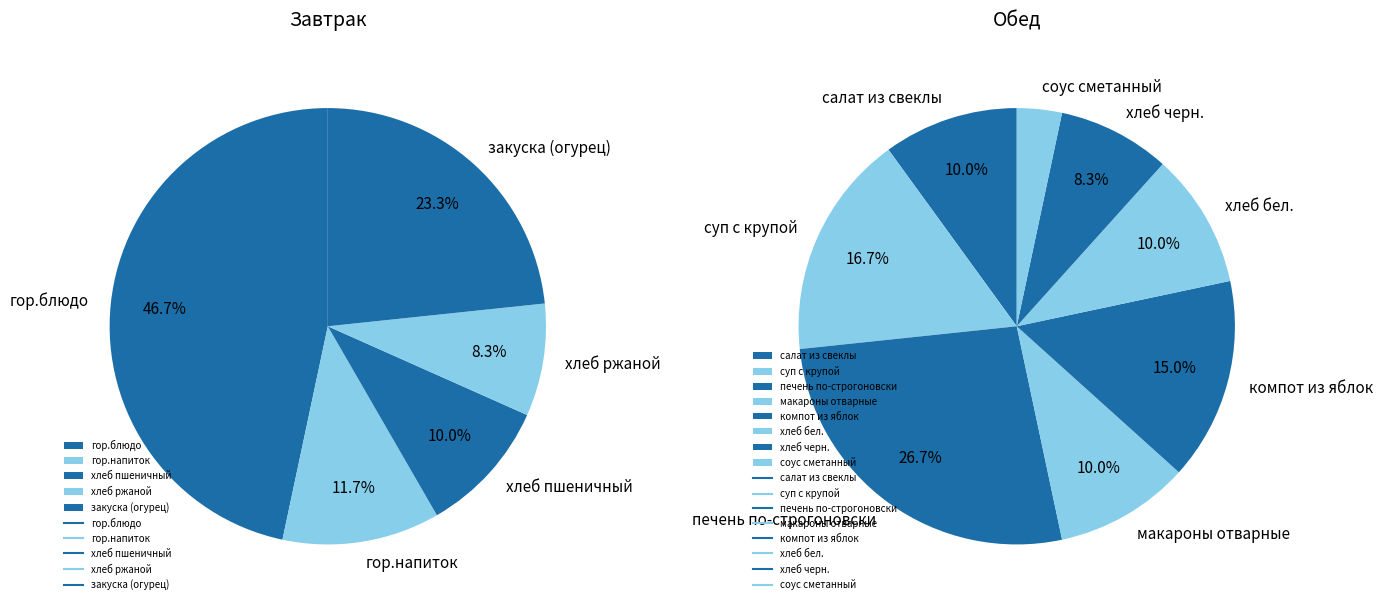

Does any single category account for the majority?

No